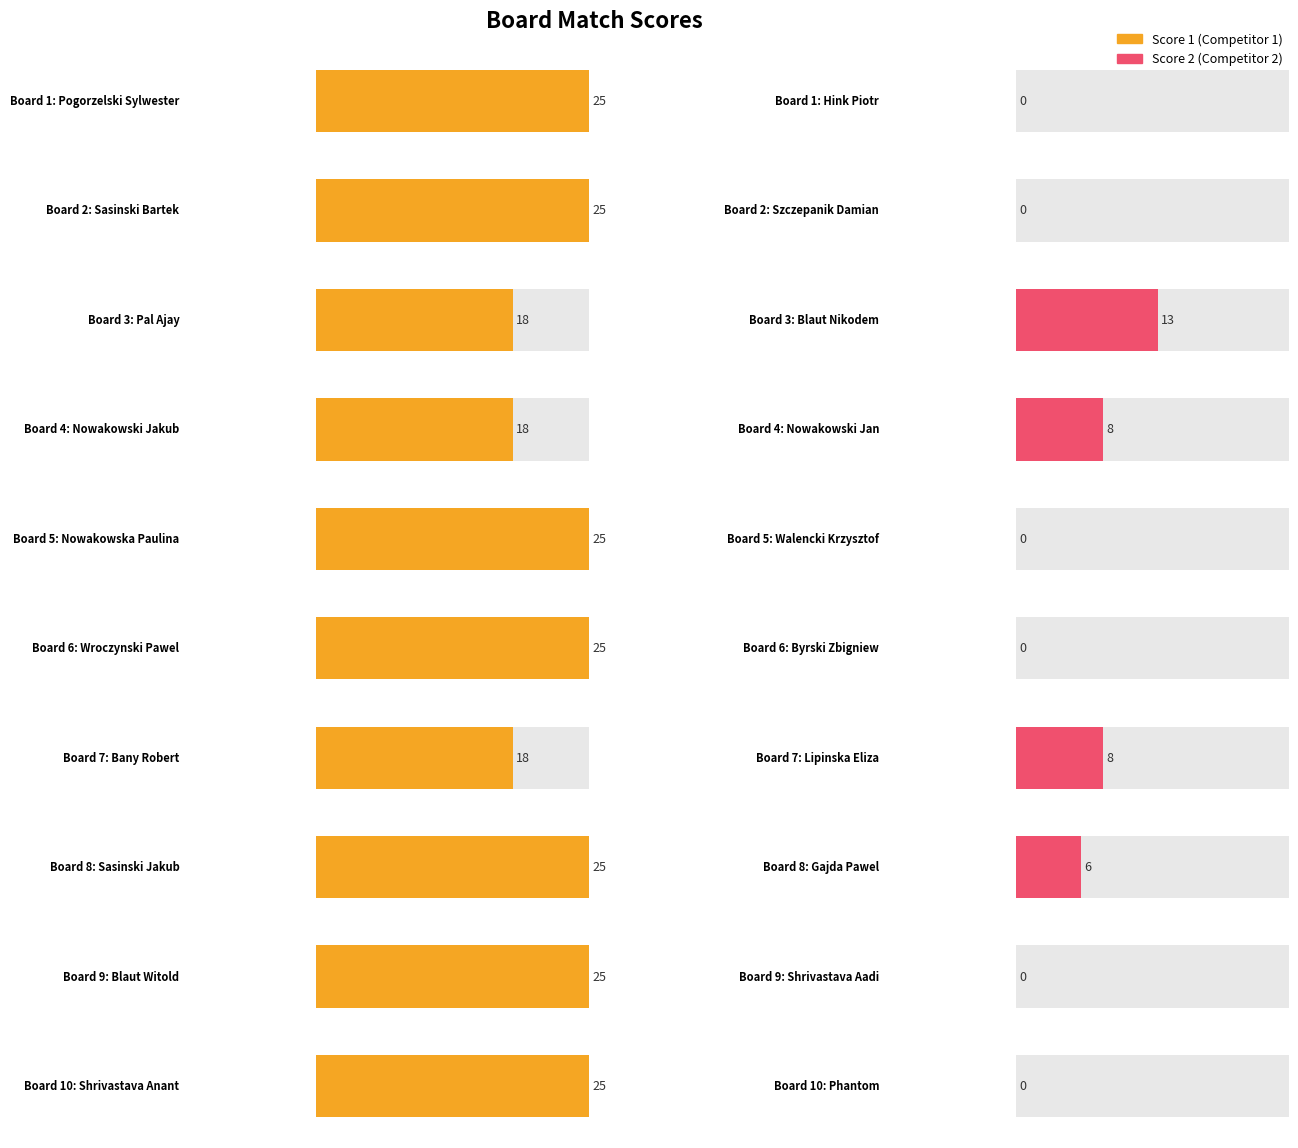

Count the number of data series in this chart.

2